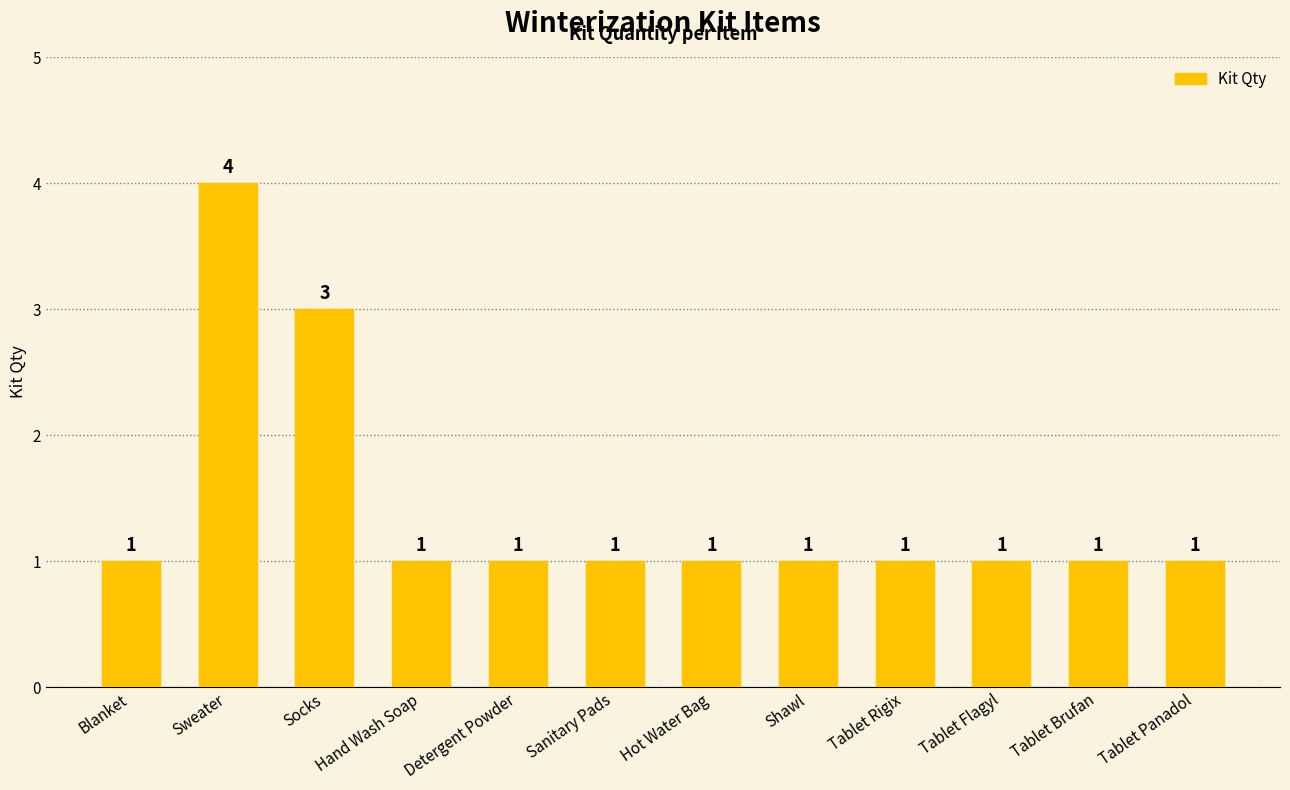

What is the smallest value displayed?

1